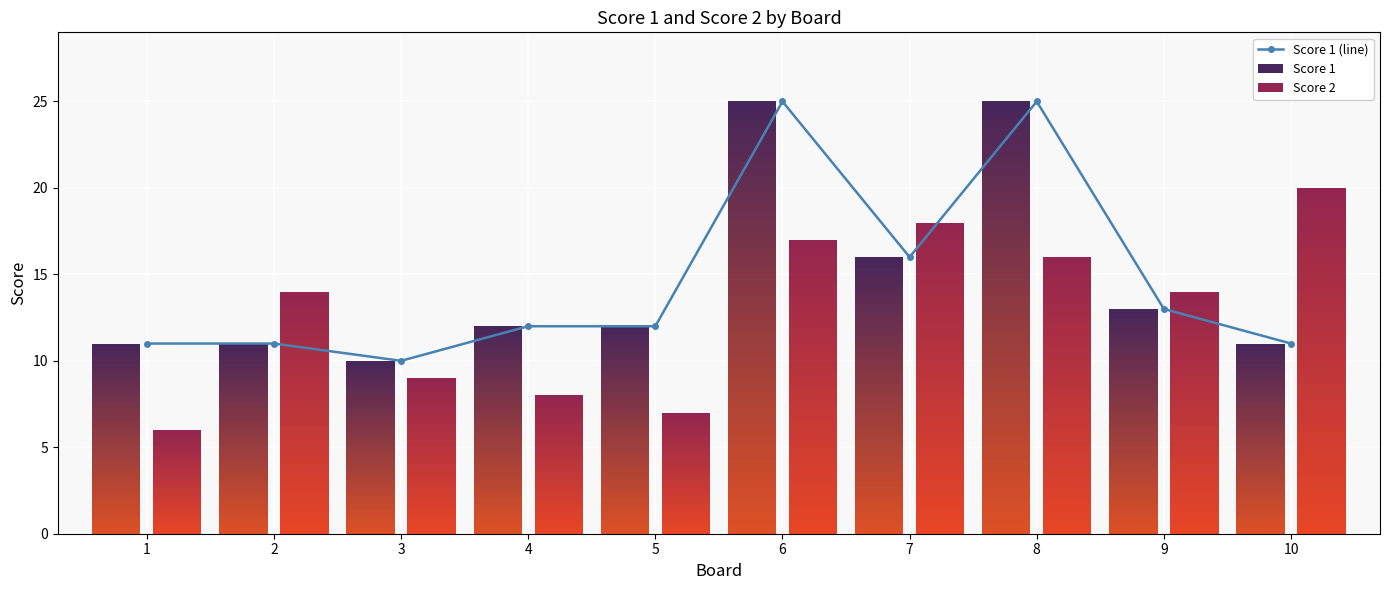

Which label corresponds to the smallest value in the chart?

3